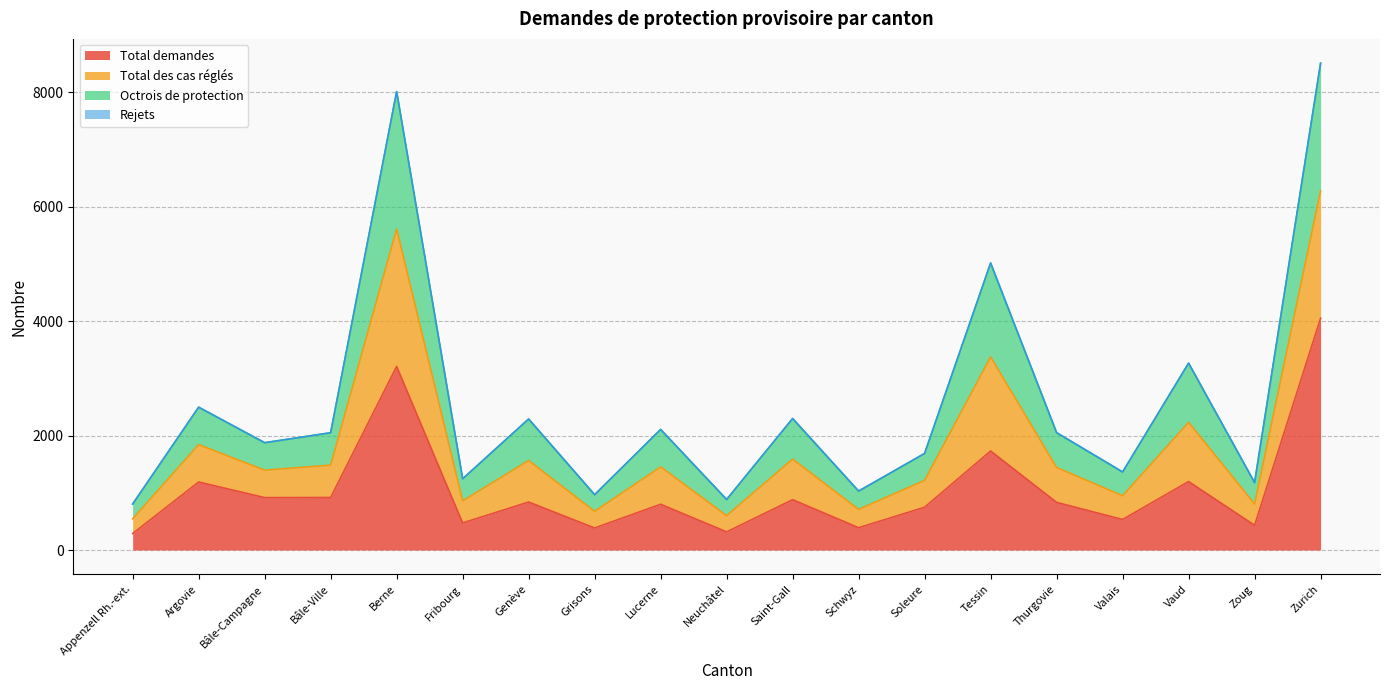

Where is the first local maximum for Total demandes?

Argovie